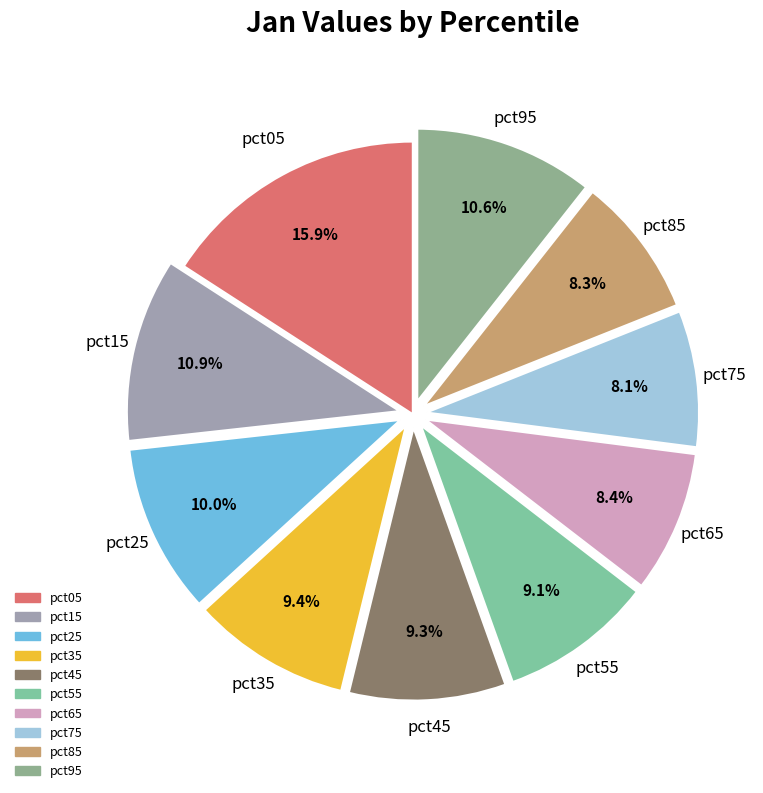

How many segments does this pie chart have?

10